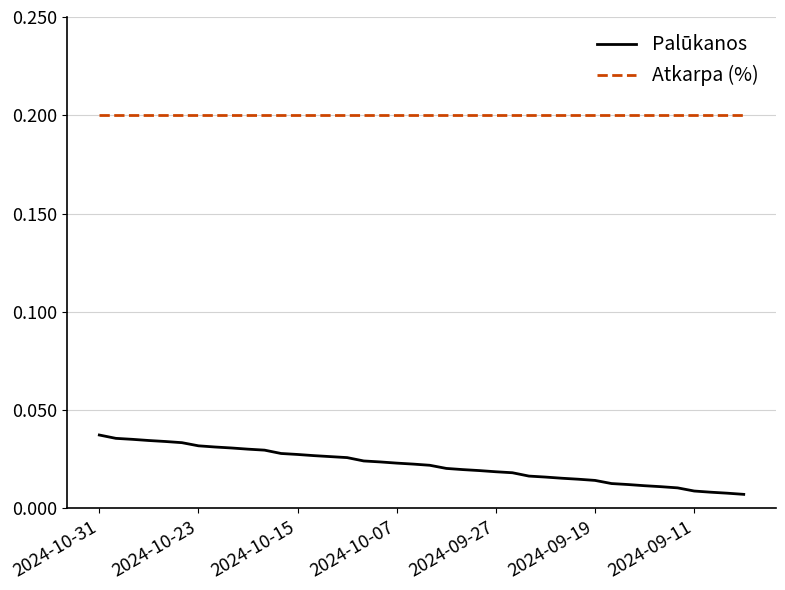

True or false: Palūkanos and Atkarpa (%) cross at least once.

False